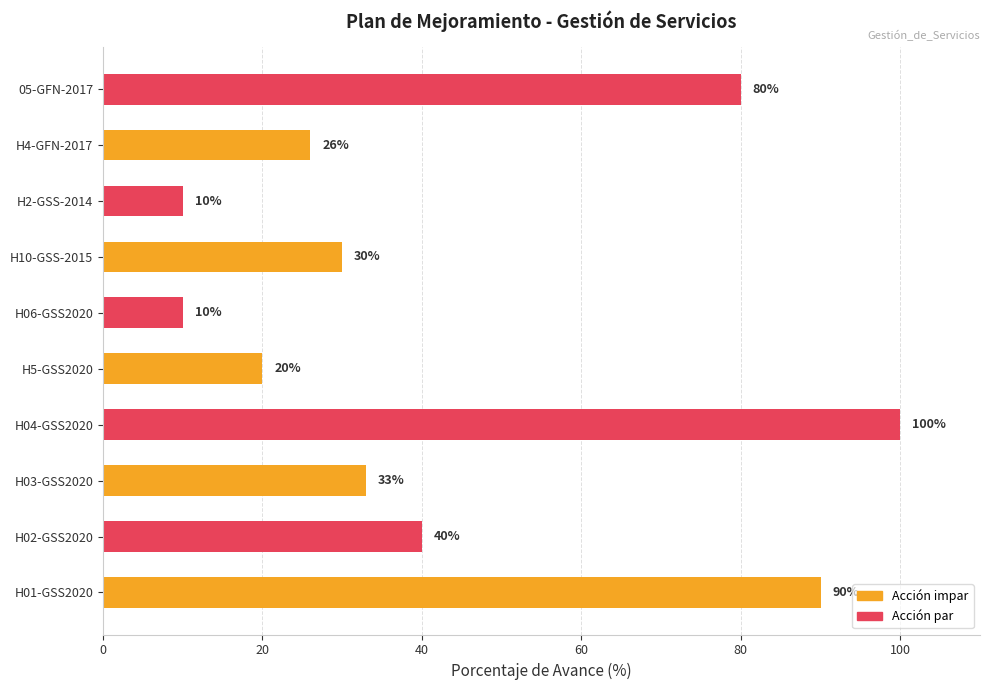

The chart shows a value of 51 at H03-GSS2020. True or false?

False